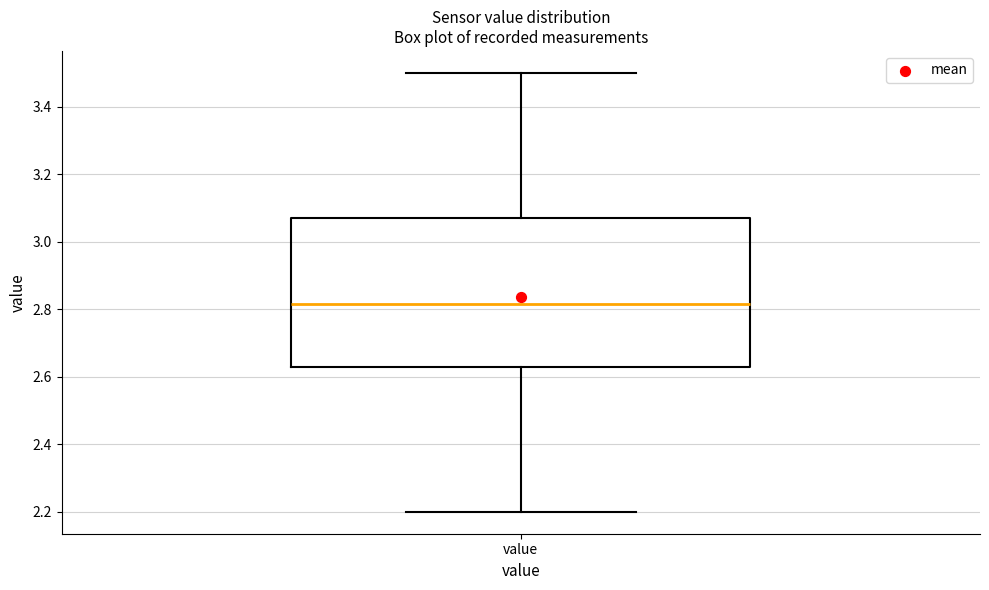

Where does the median line of the box for value sit on the y-axis? The values are not printed on the chart, so give them approximately, as read against the axis.

2.82